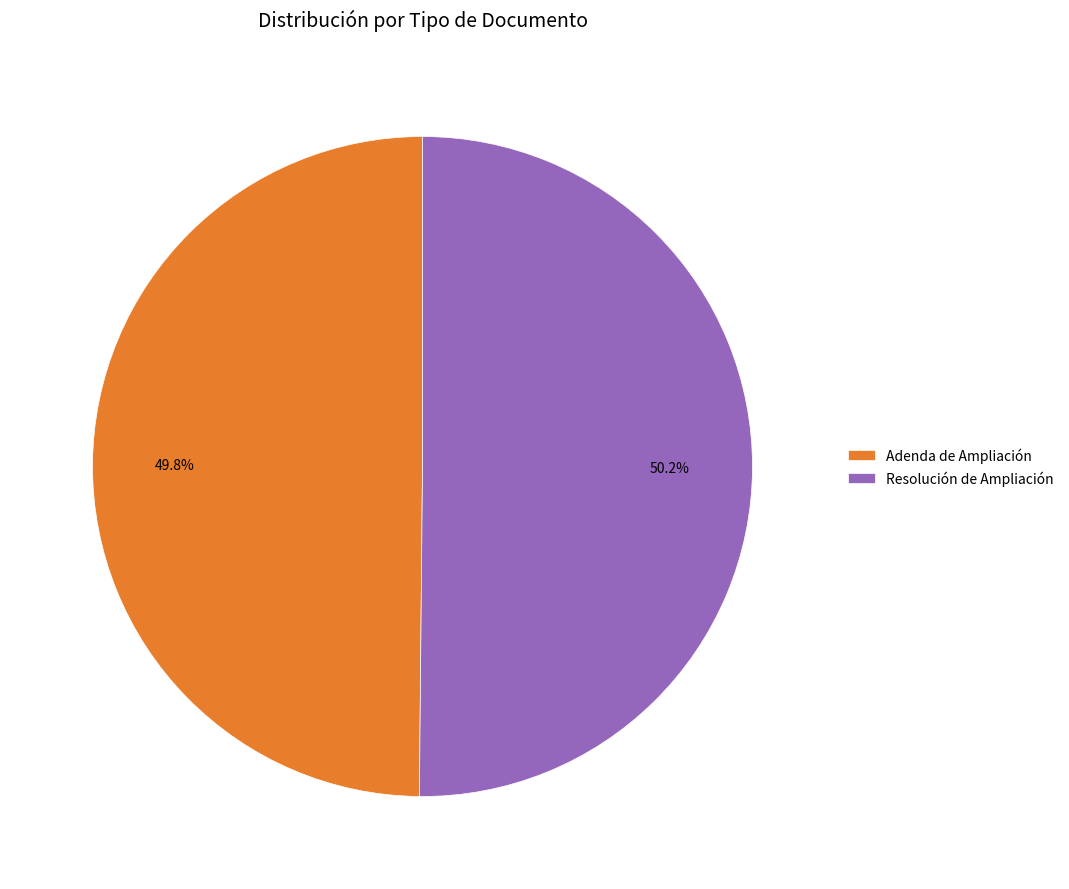

Is there any slice that represents more than half of the pie?

Yes